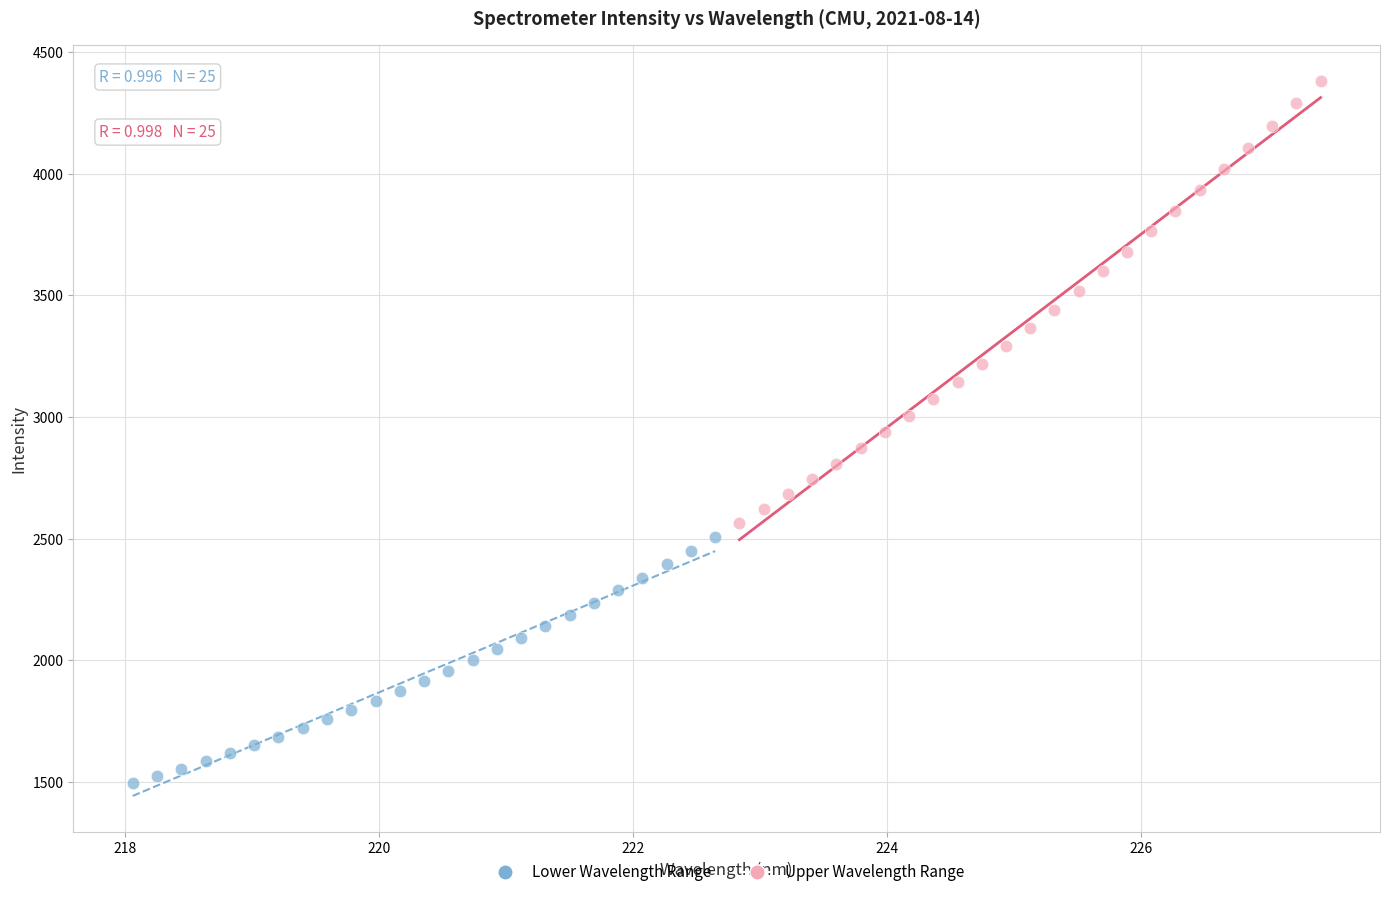

Which series has the largest Y range (max minus min)?

Upper Wavelength Range